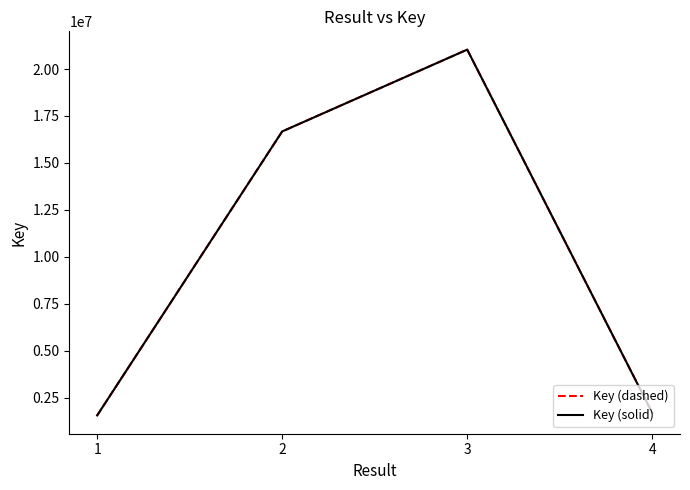

Does the chart display data point markers on the line(s)?

No